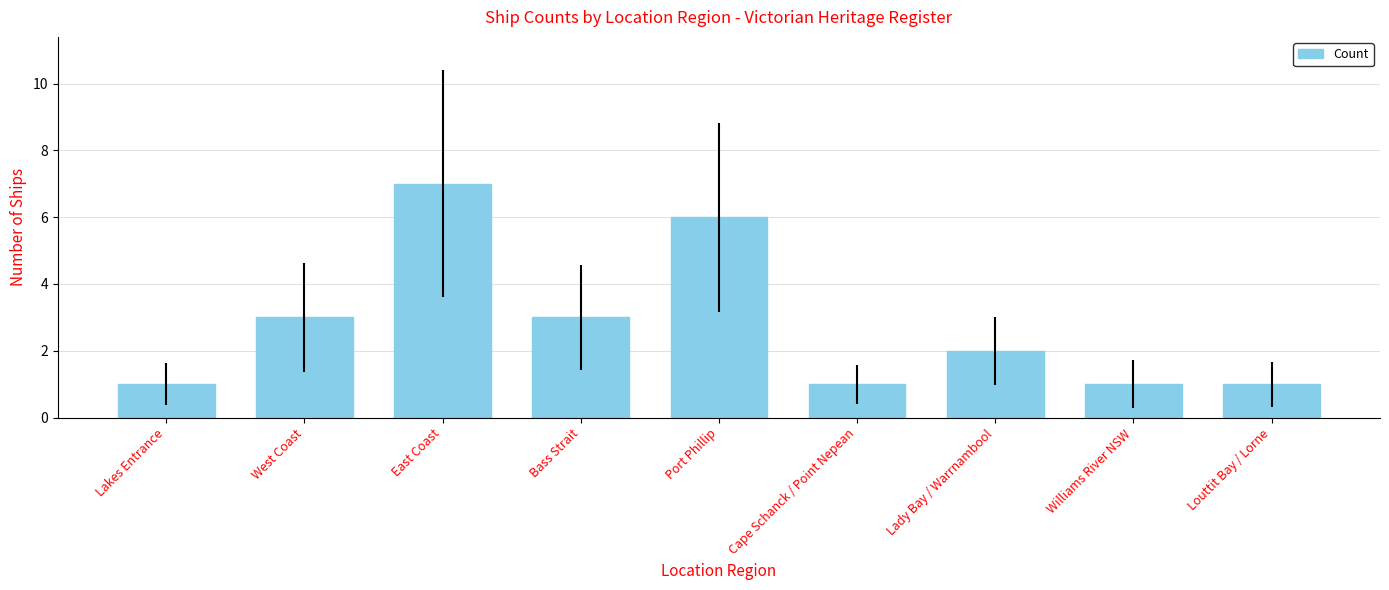

What is the approximate value at Port Phillip?

6